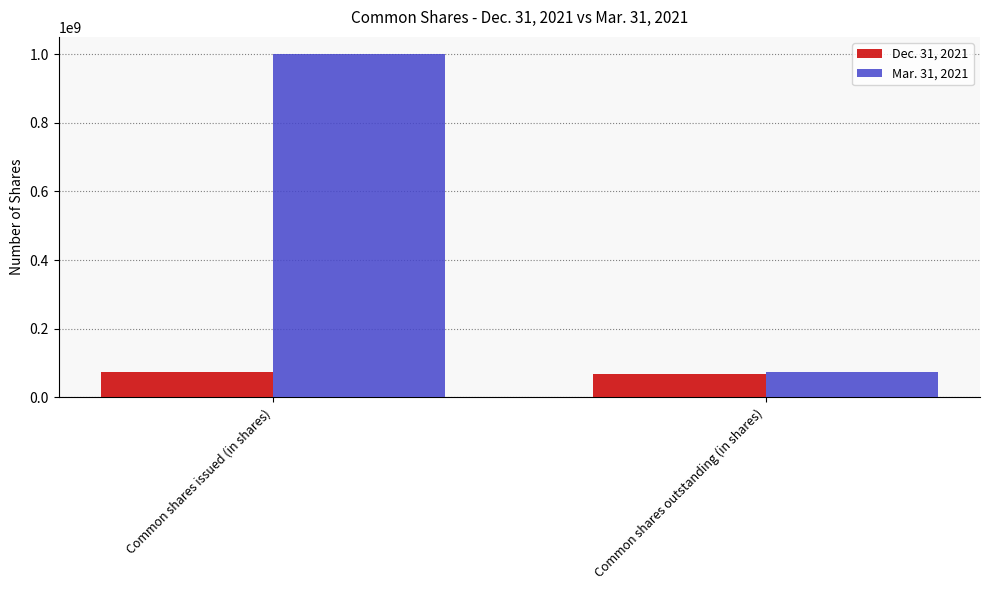

How many groups of bars are there?

2